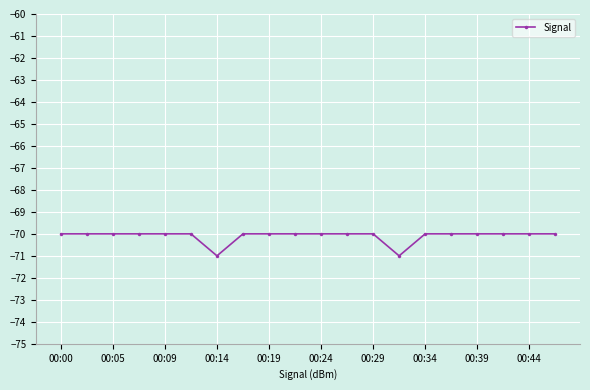

What is the value of the 11th point from the left?

-70